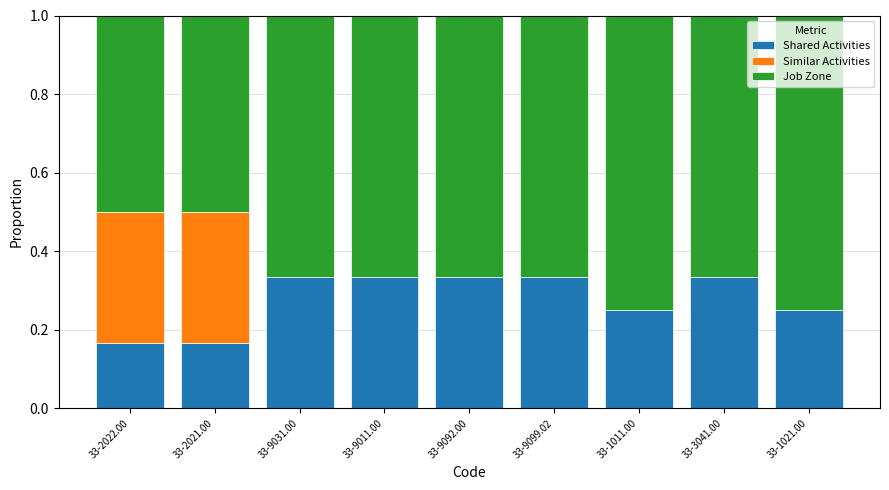

What is the total value across all series at 33-9099.02?

1.0